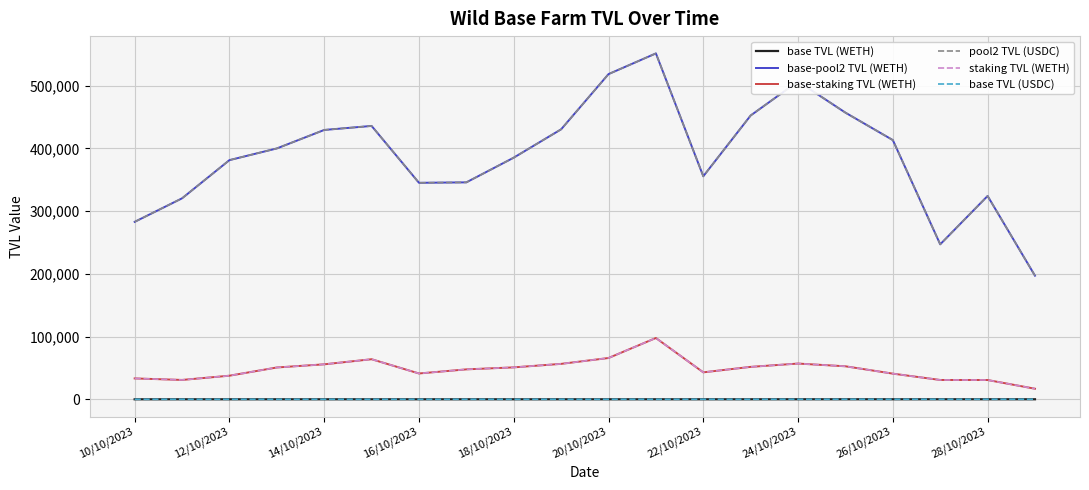

Rank the series by their maximum value, from lowest to highest.

base TVL (WETH), base TVL (USDC), base-staking TVL (WETH), staking TVL (WETH), base-pool2 TVL (WETH), pool2 TVL (USDC)